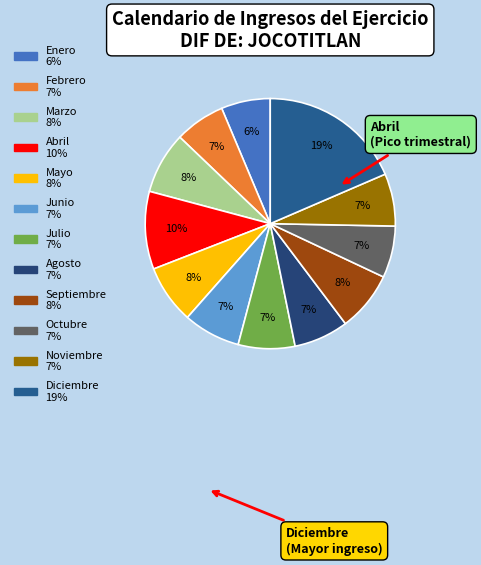

Is there a majority slice in this chart?

No